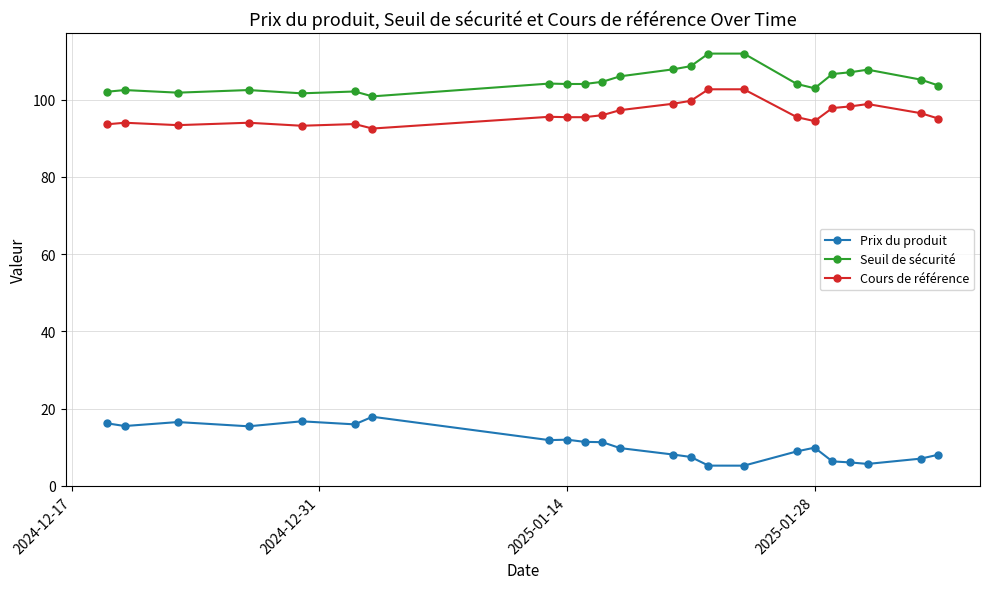

True or false: Seuil de sécurité has more than 2 points higher than both neighbors.

True